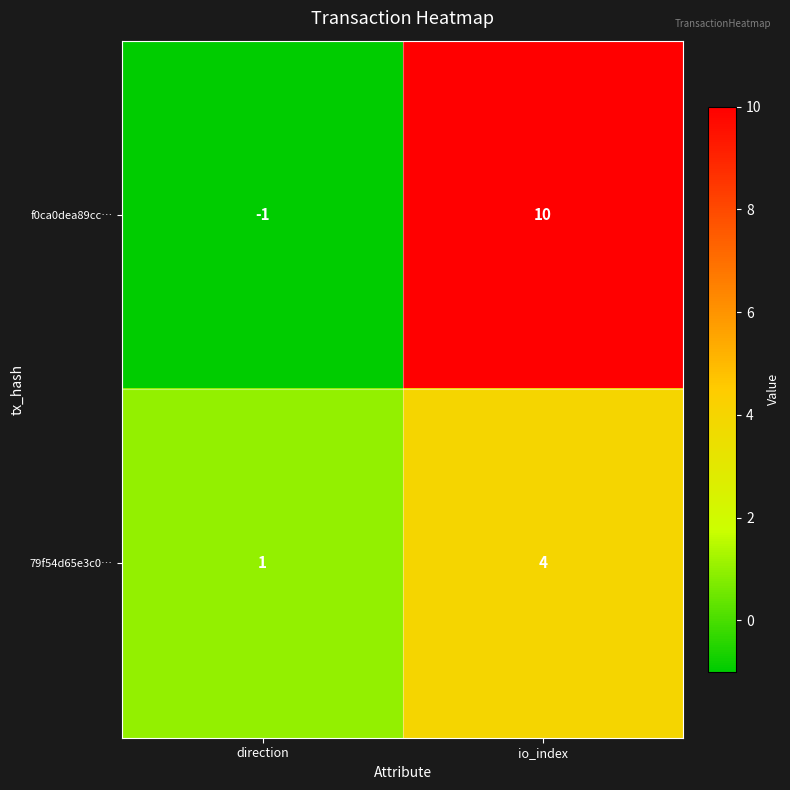

What is the sum of the 79f54d65e3c0… values at io_index and direction?

5